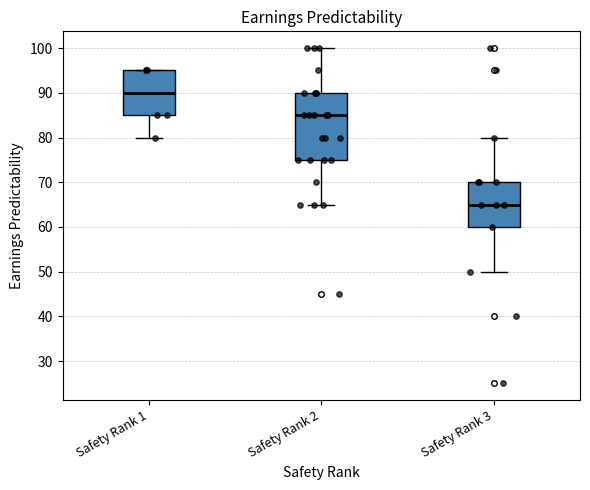

Where does the median line of the box for Safety Rank 2 sit on the y-axis? The values are not printed on the chart, so give them approximately, as read against the axis.

85